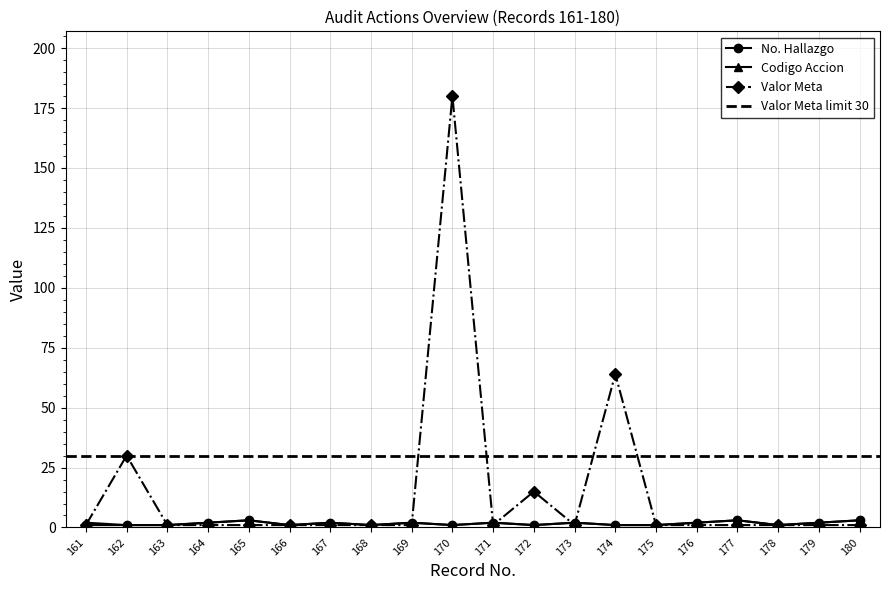

How many values in the No. Hallazgo series are below 2?

10